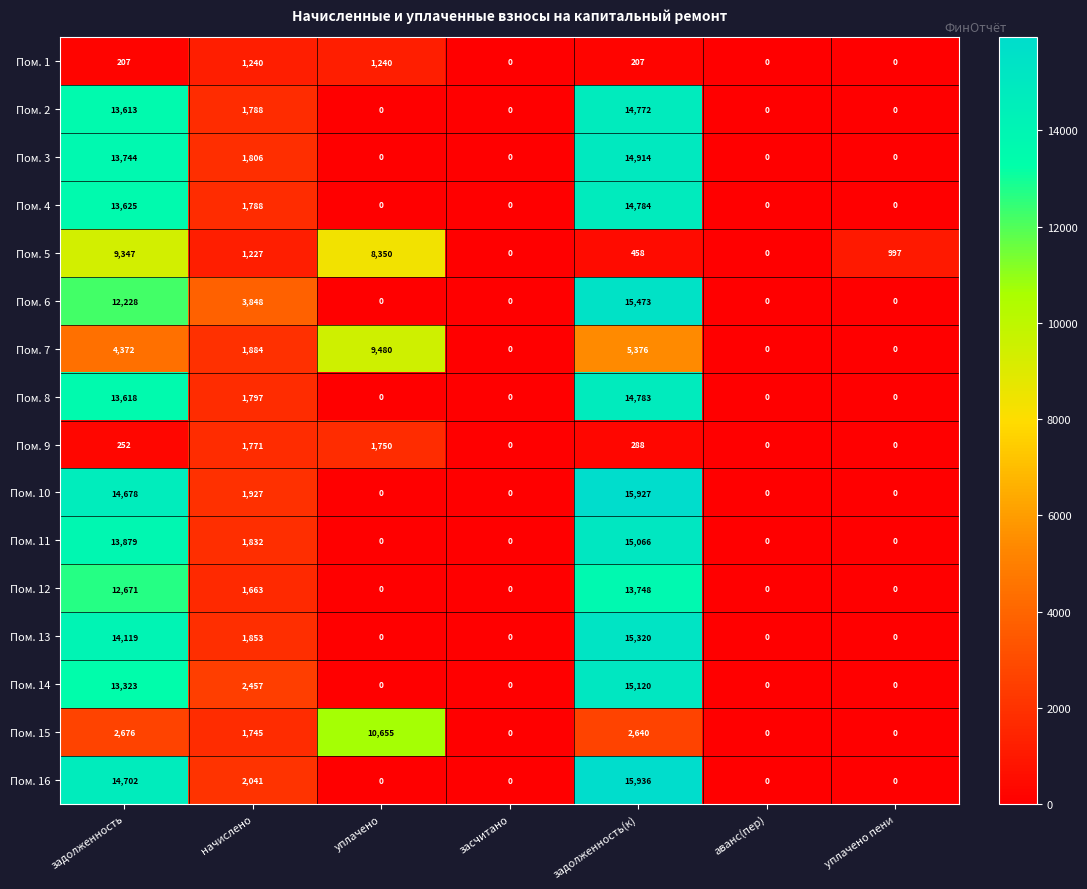

At how many categories does at least one series exceed 2861?

4